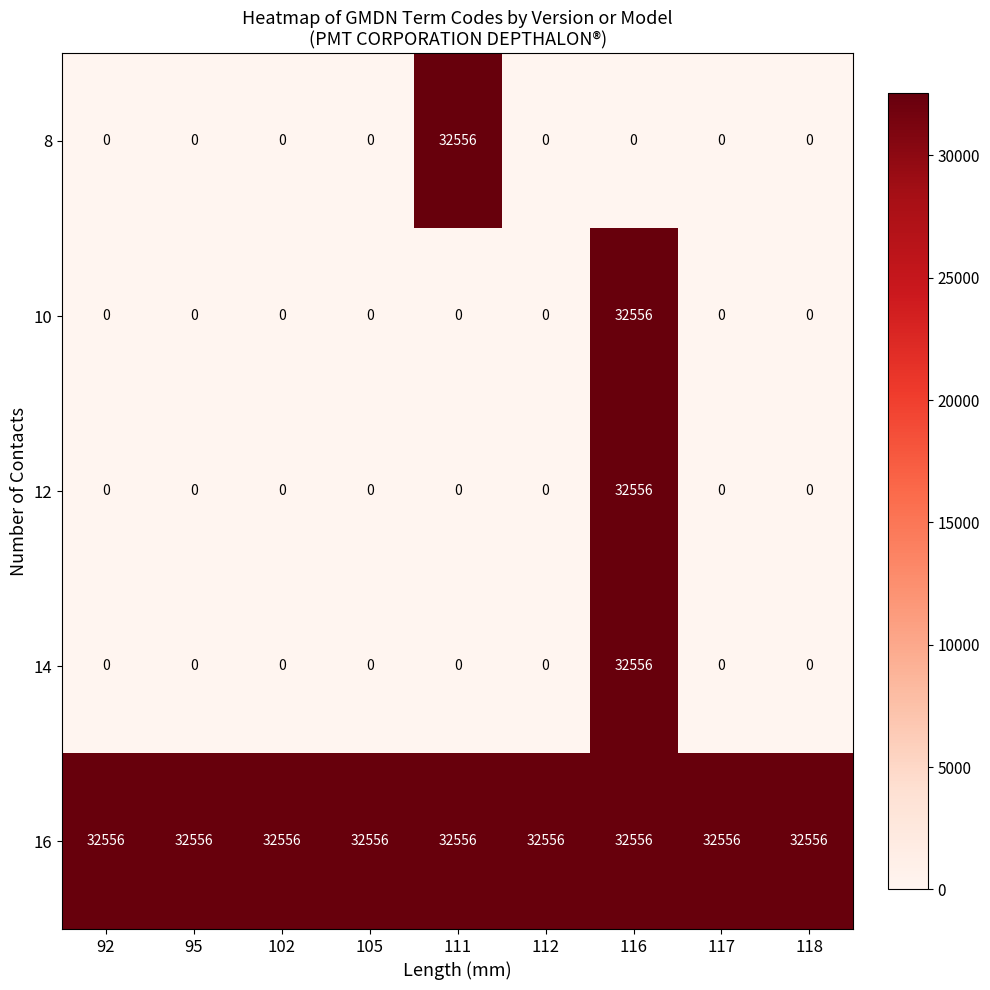

How many categories are shown in the chart?

9